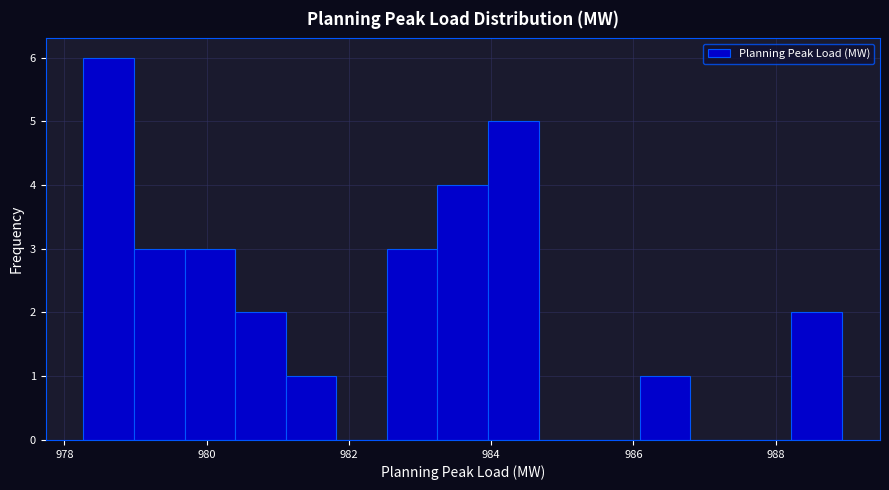

Read against the x-axis, roughly where is the centre of the tallest bar?

978.6